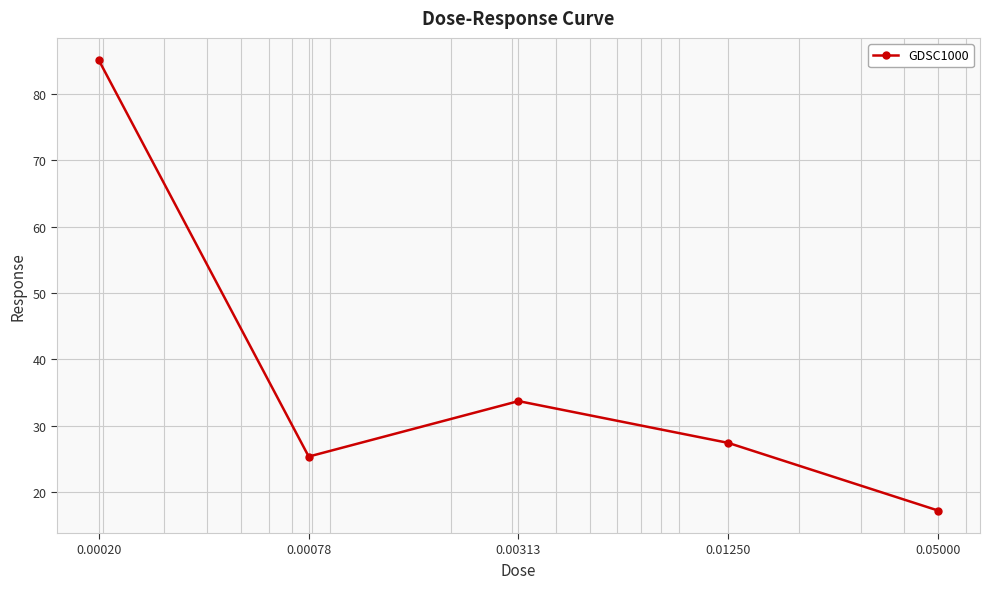

What is the greatest value displayed?

85.1